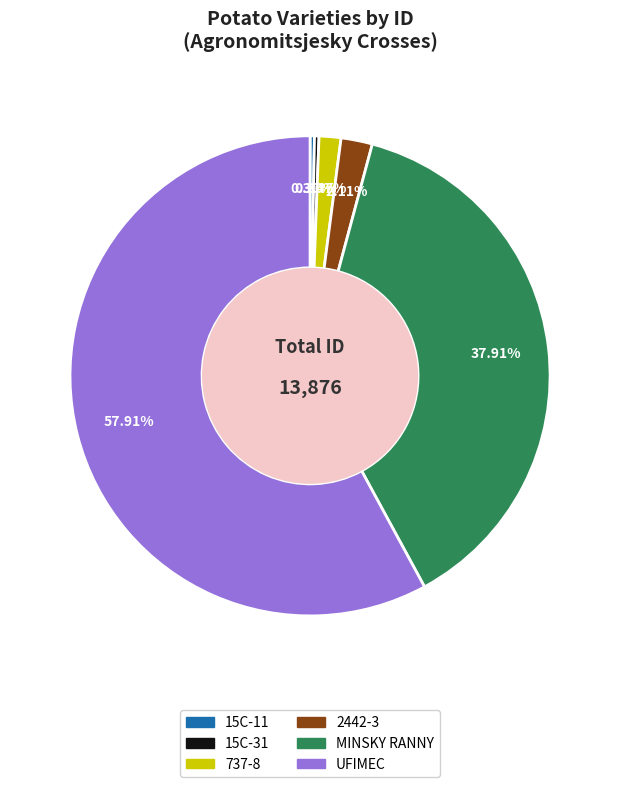

To the nearest percent, what portion does MINSKY RANNY represent?

38%